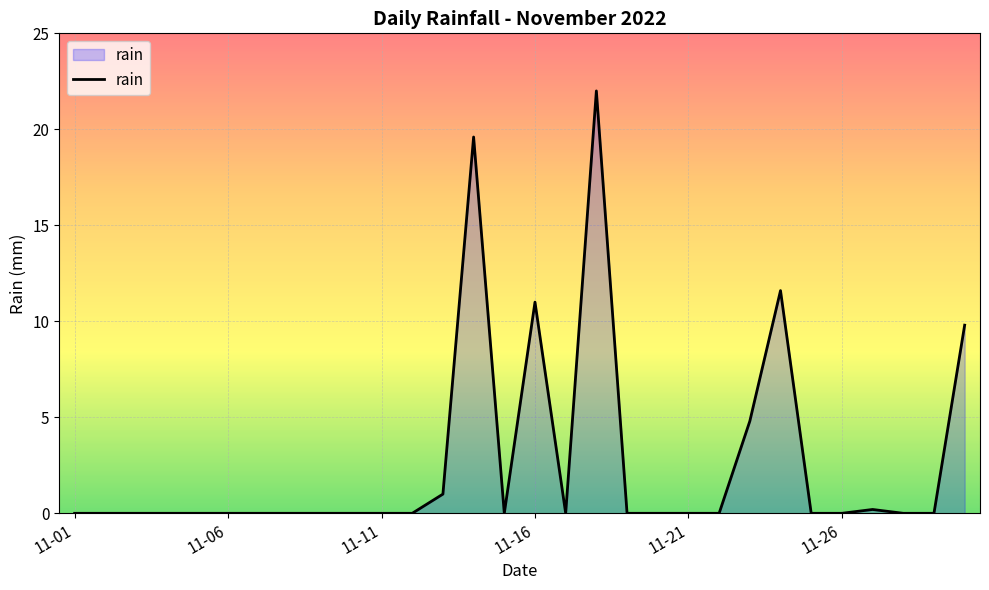

What is the maximum value shown in the chart?

22.0